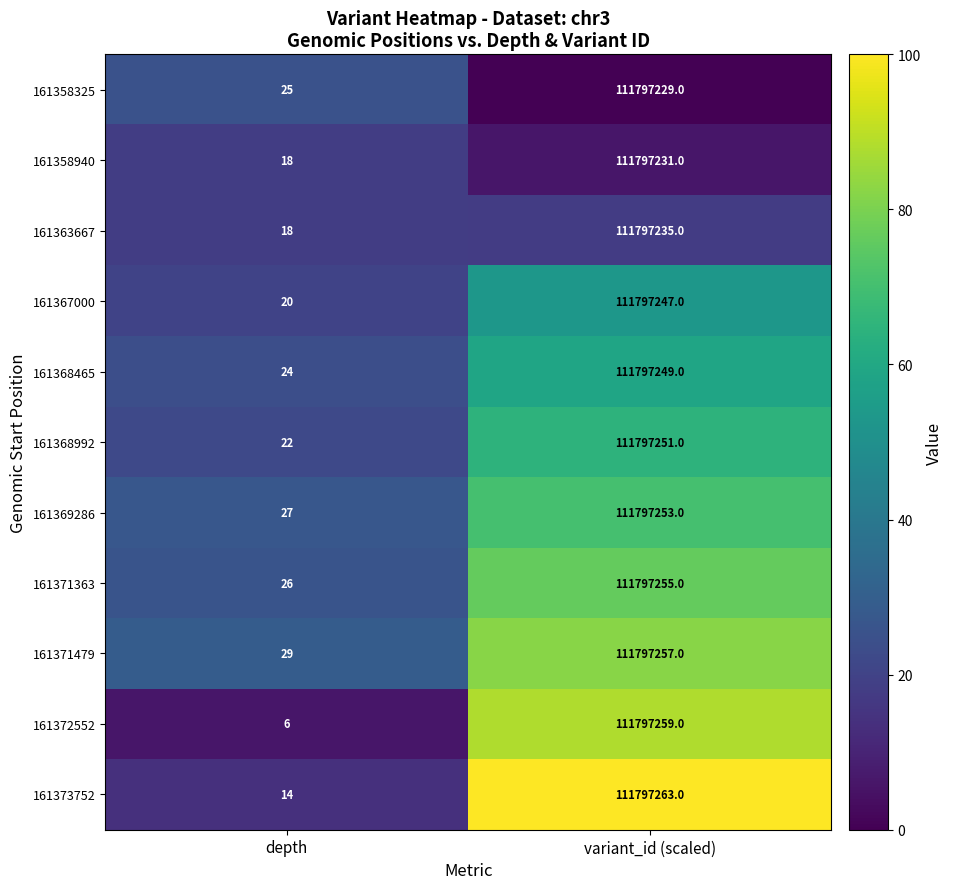

Reading left to right, what are all the values shown in this chart?

161358325: 25	111797229
161358940: 18	111797231
161363667: 18	111797235
161367000: 20	111797247
161368465: 24	111797249
161368992: 22	111797251
161369286: 27	111797253
161371363: 26	111797255
161371479: 29	111797257
161372552: 6	111797259
161373752: 14	111797263